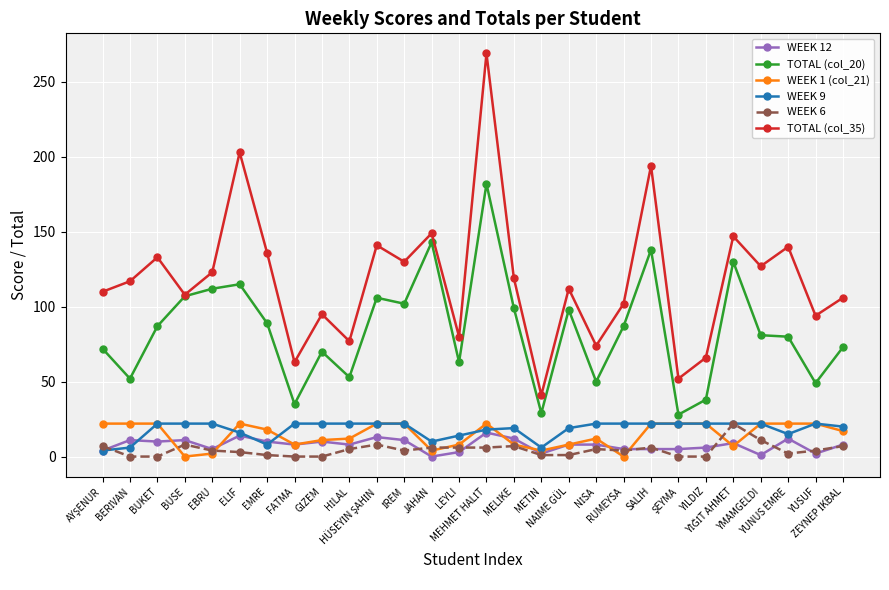

At how many categories does at least one series exceed 84?

21